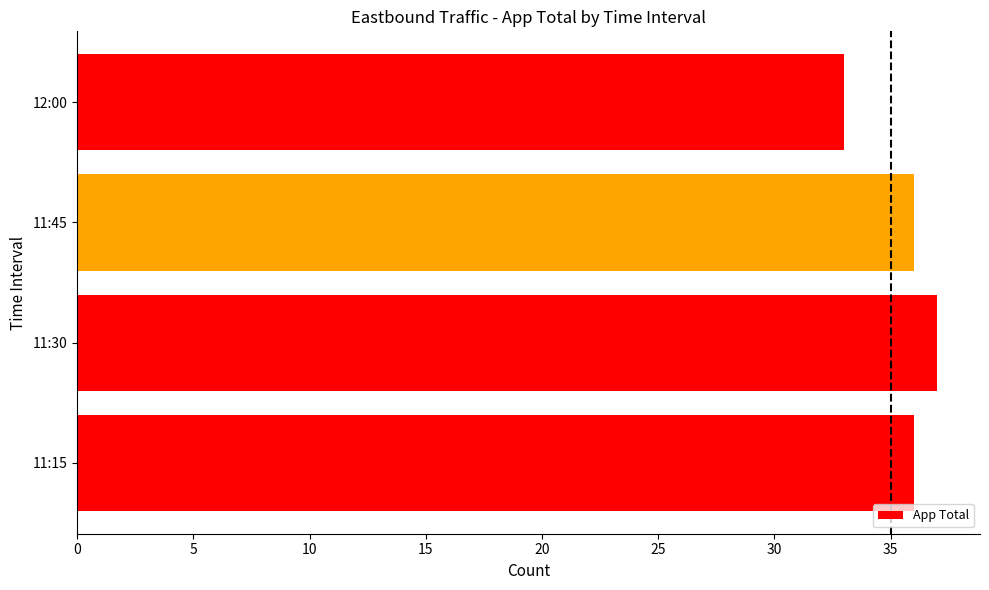

Between 11:15 and 11:30, which is larger?

11:30